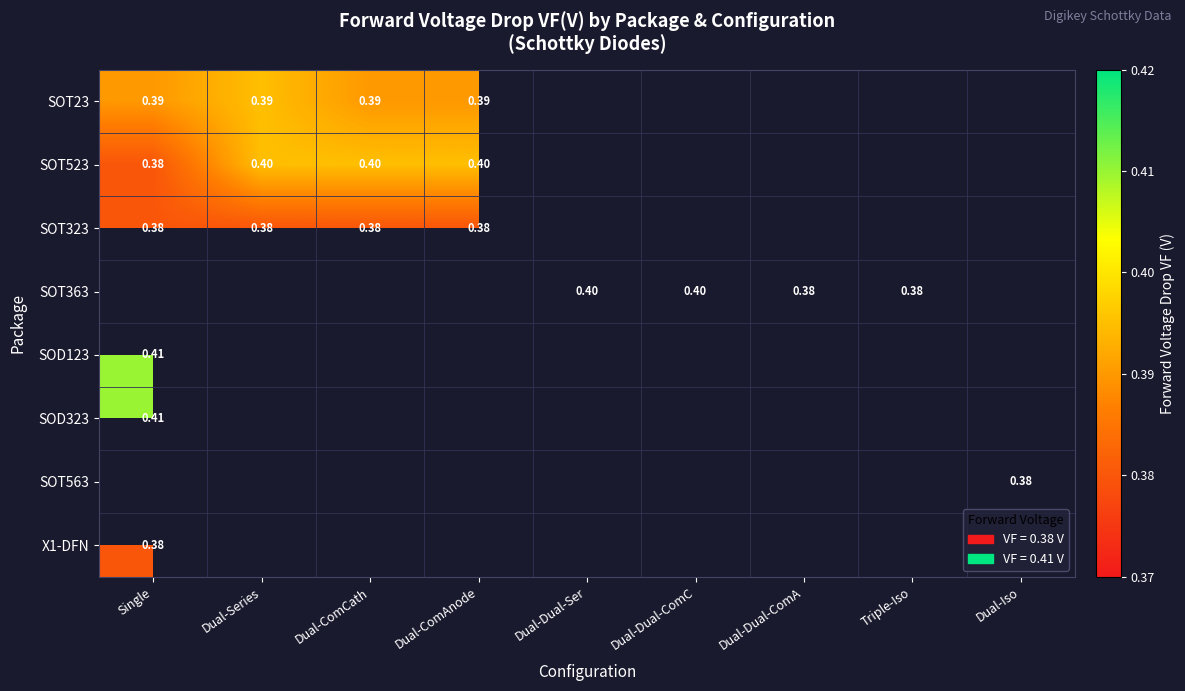

Between Dual-Iso and Triple-Iso, which is larger?

Triple-Iso